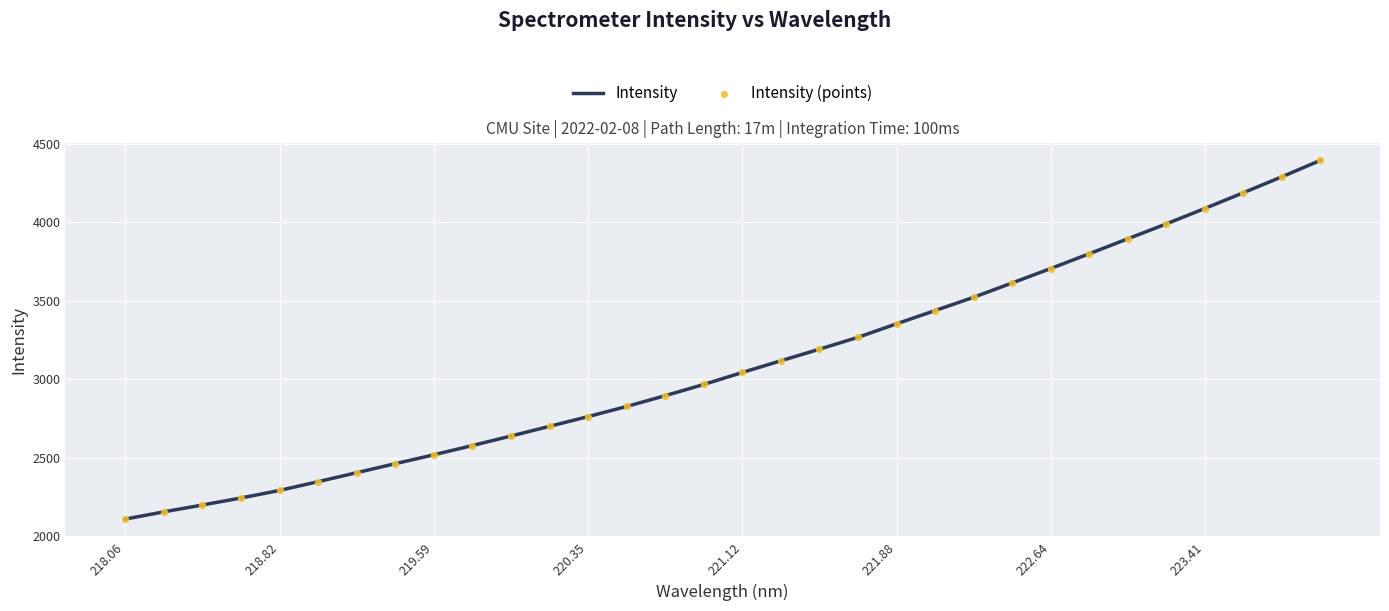

What is the difference between the maximum and minimum values?

2285.6